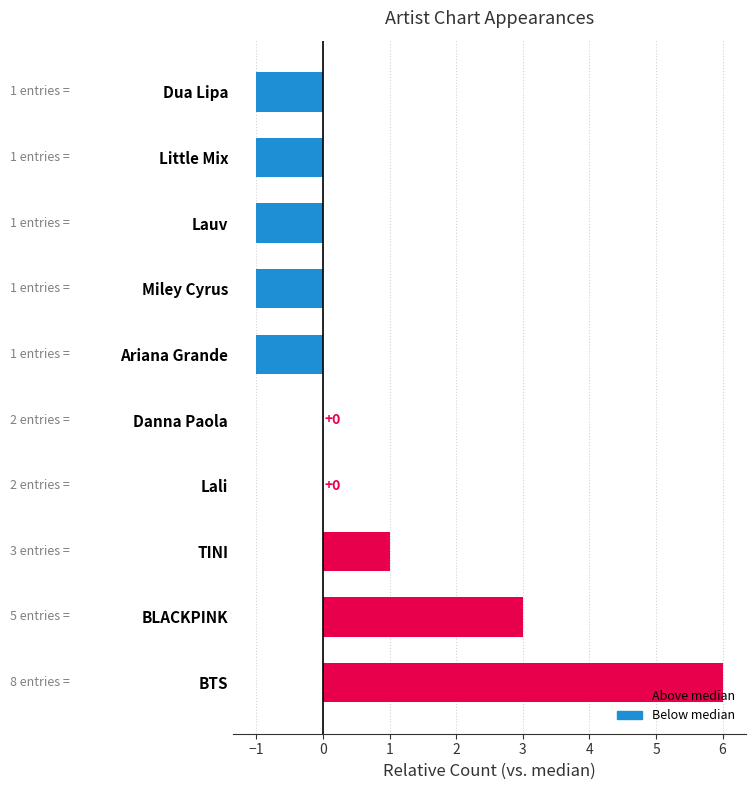

Which label corresponds to the largest value in the chart?

BTS